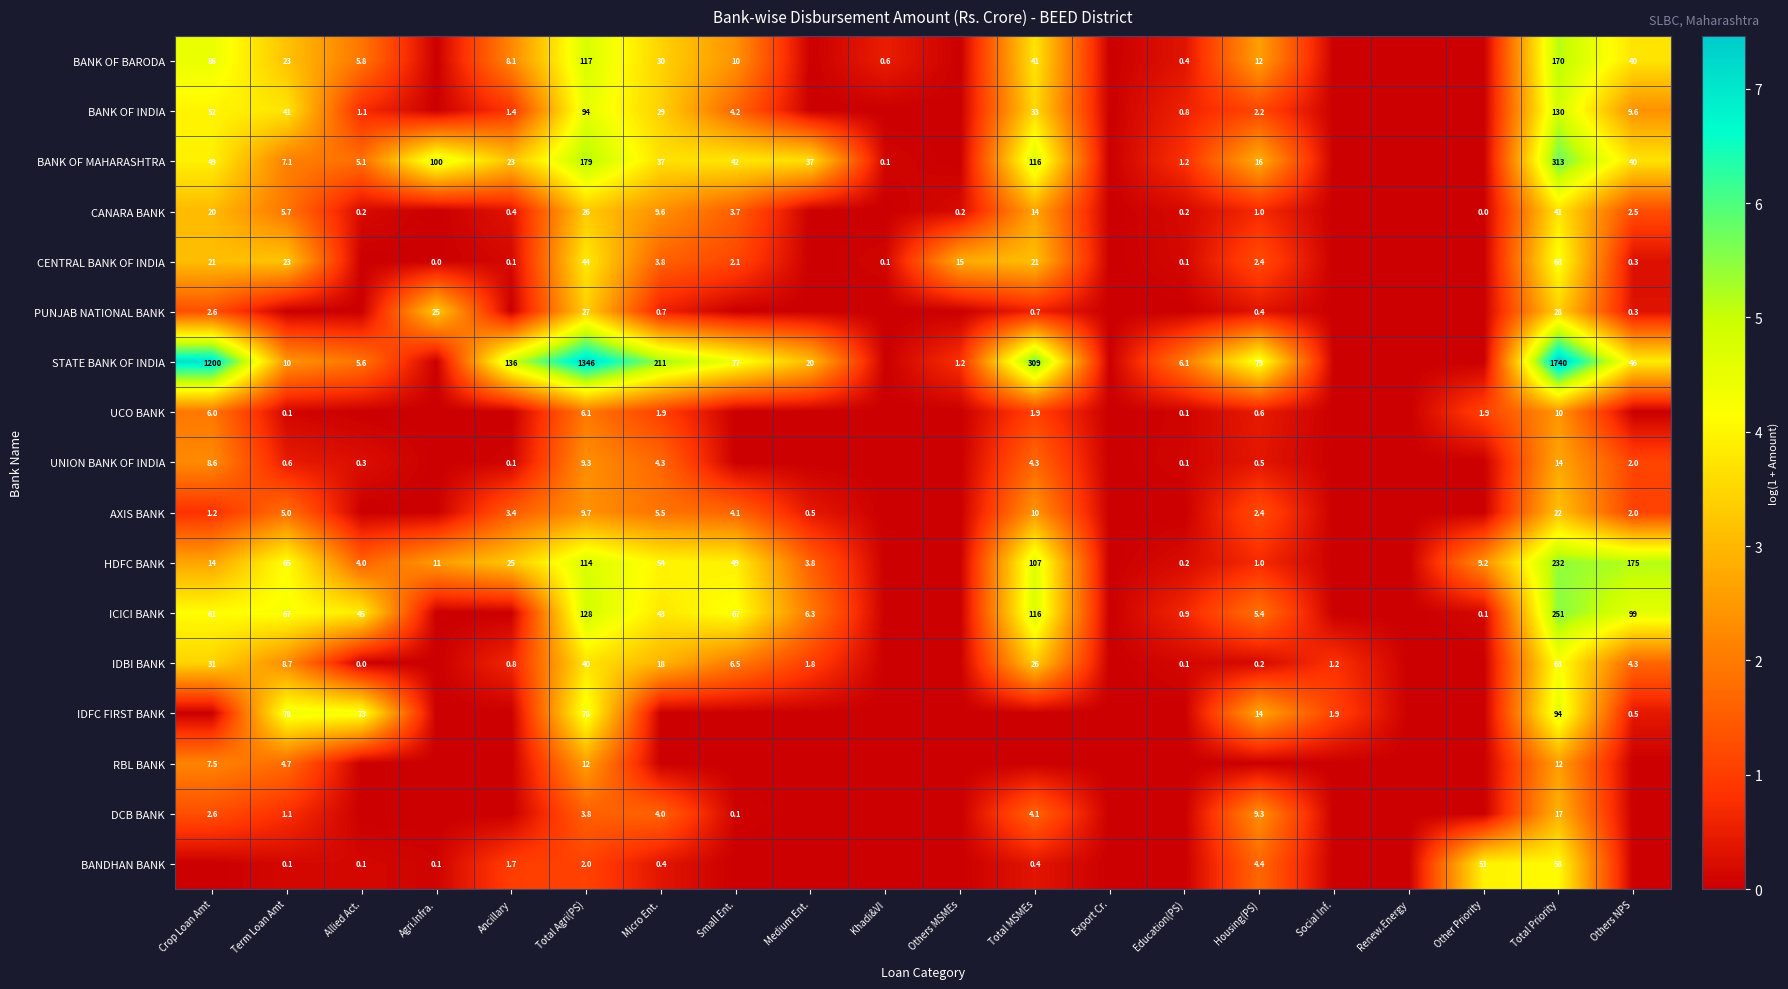

At which category does the chart reach its peak across all series?

Total Priority